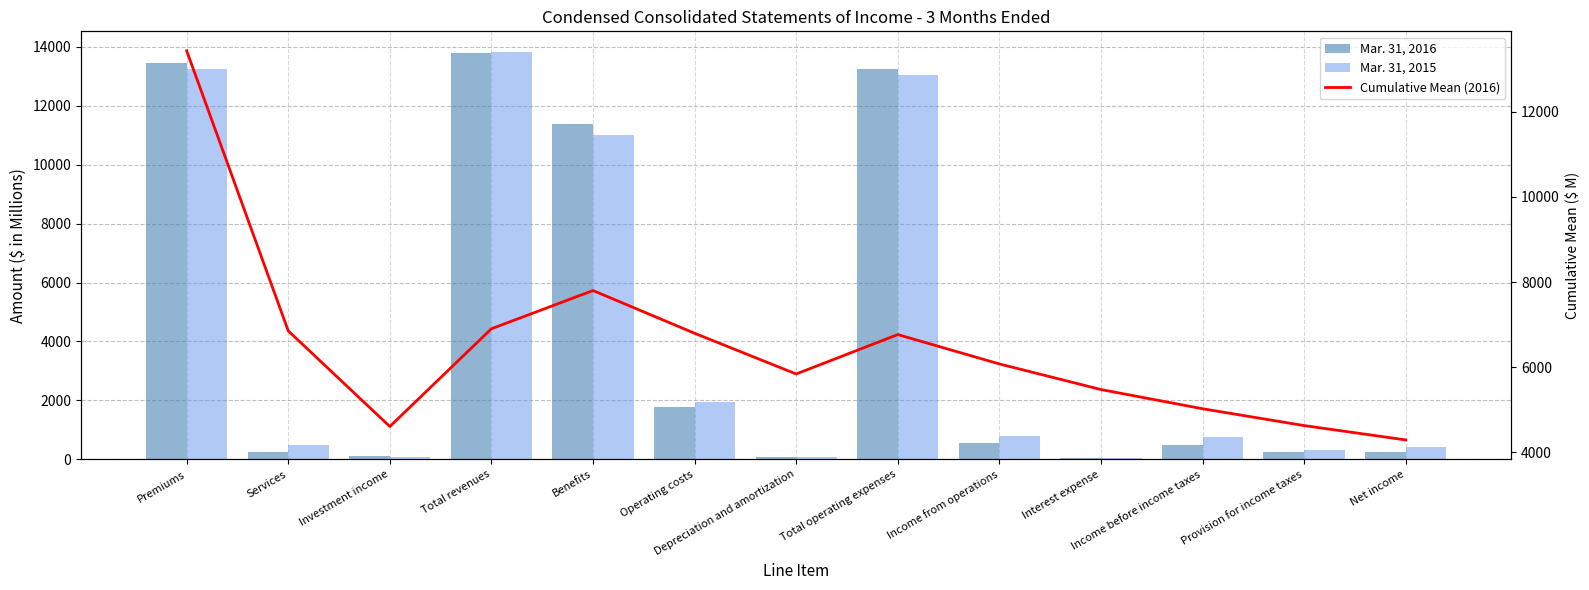

At which label does Cumulative Mean (2016) reach its minimum?

Net income